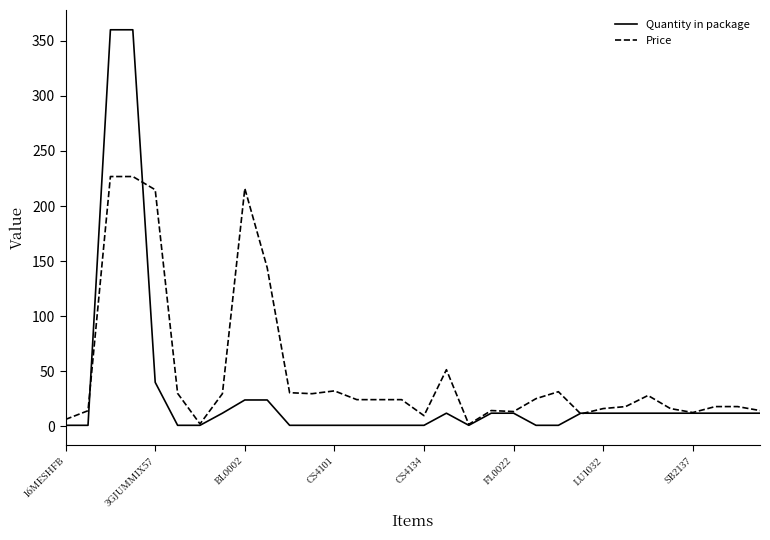

List the series in order of their peak value, lowest first.

Price, Quantity in package